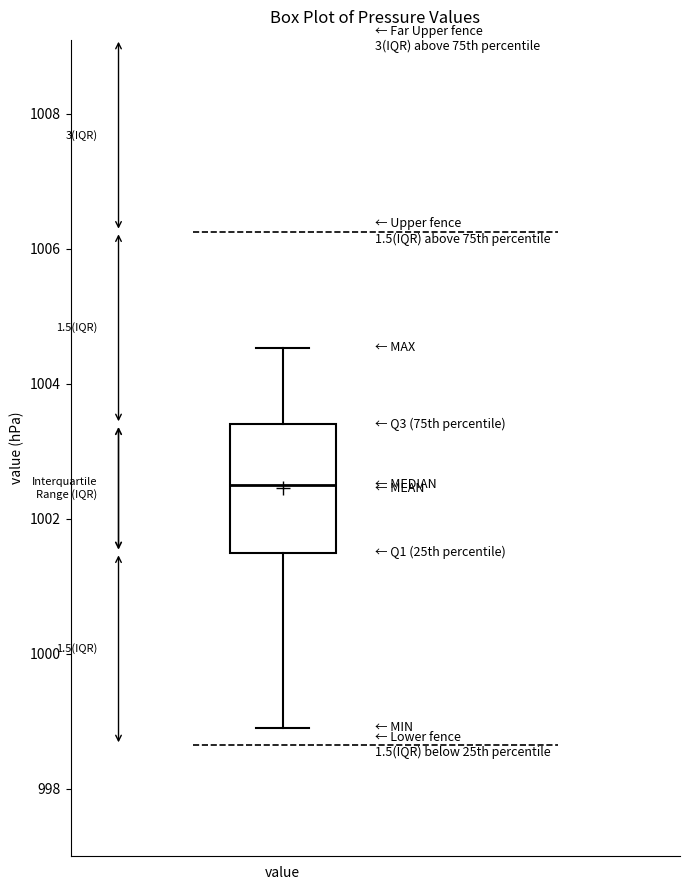

Where does the upper whisker of the box for value end on the y-axis? The values are not printed on the chart, so give them approximately, as read against the axis.

1004.6